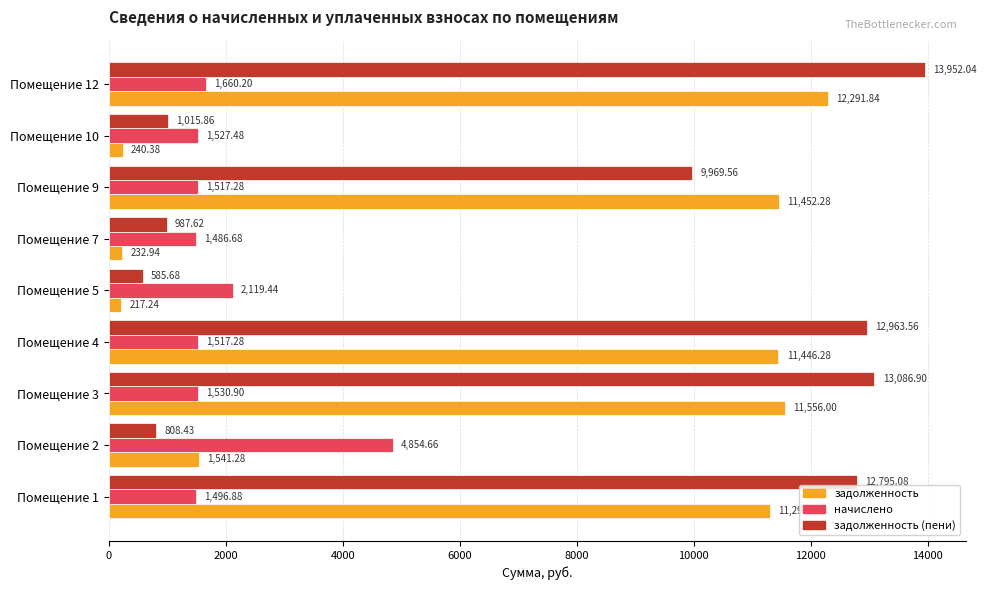

How many data points in задолженность are less than 11298?

4